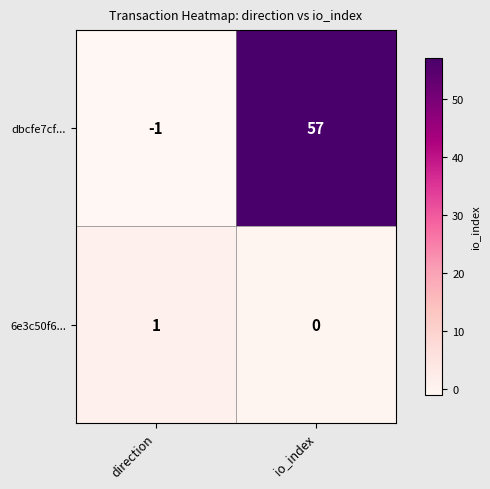

Rank the series by their maximum value, from lowest to highest.

6e3c50f6..., dbcfe7cf...